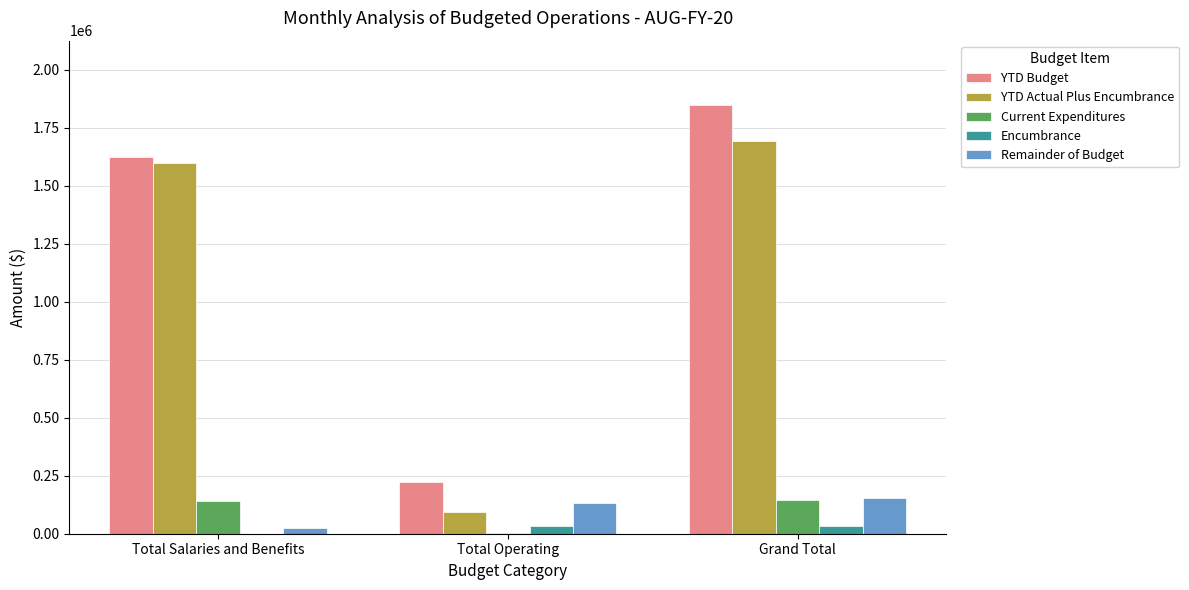

What is the highest value of the Remainder of Budget series?

155418.4